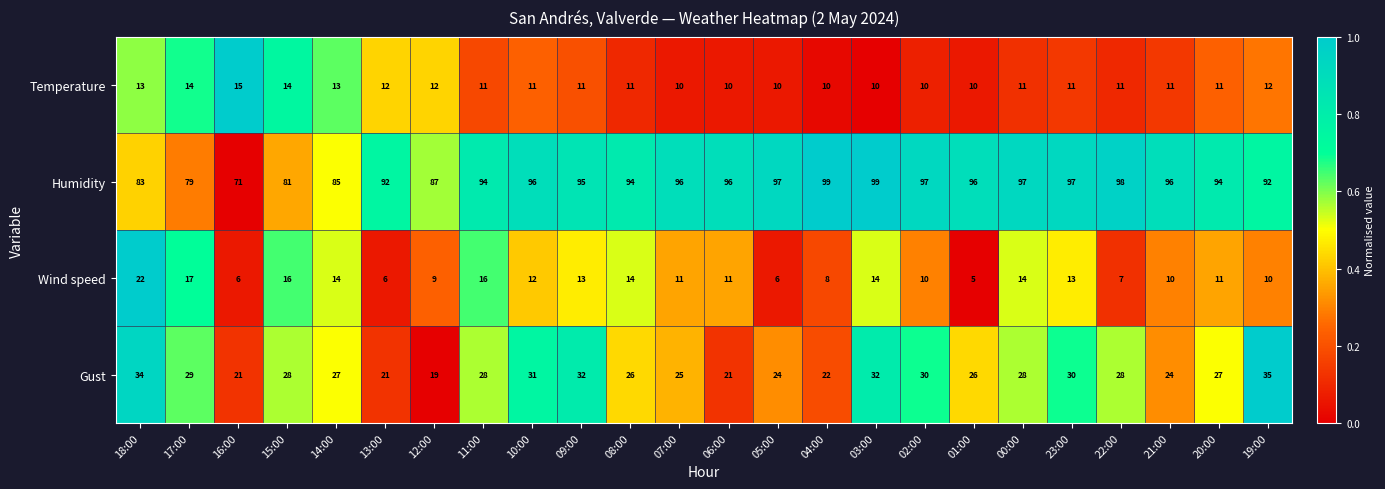

At which label does Wind speed reach its peak?

18:00